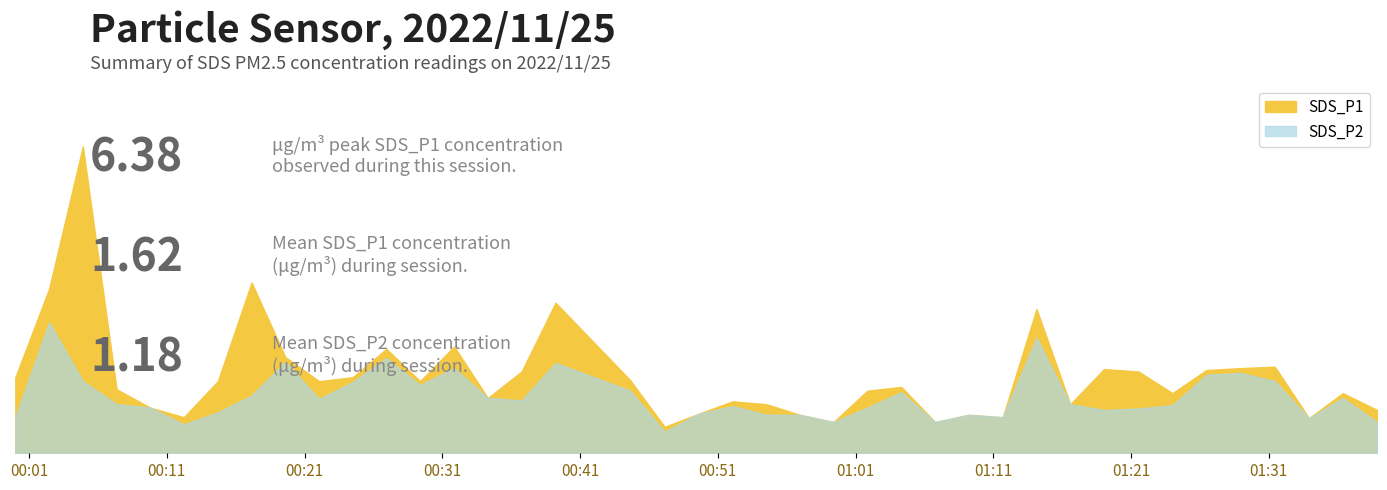

What is the difference between the second highest and minimum values in the SDS_P2 series?

1.9